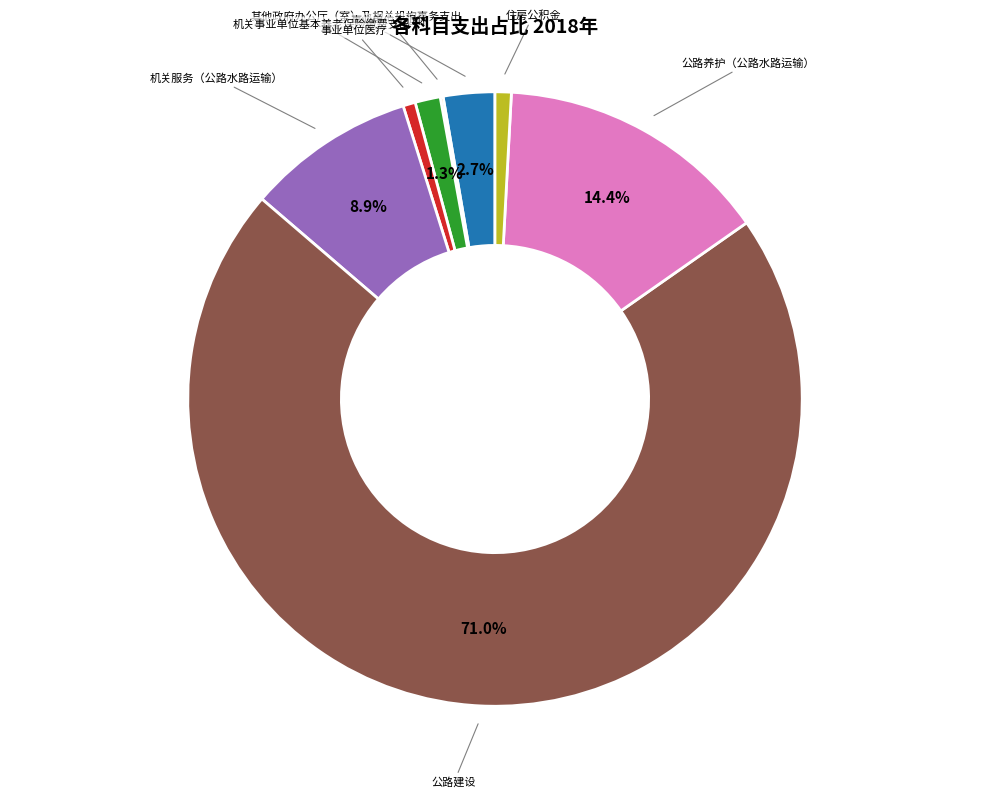

Is there any slice that represents more than half of the pie?

Yes